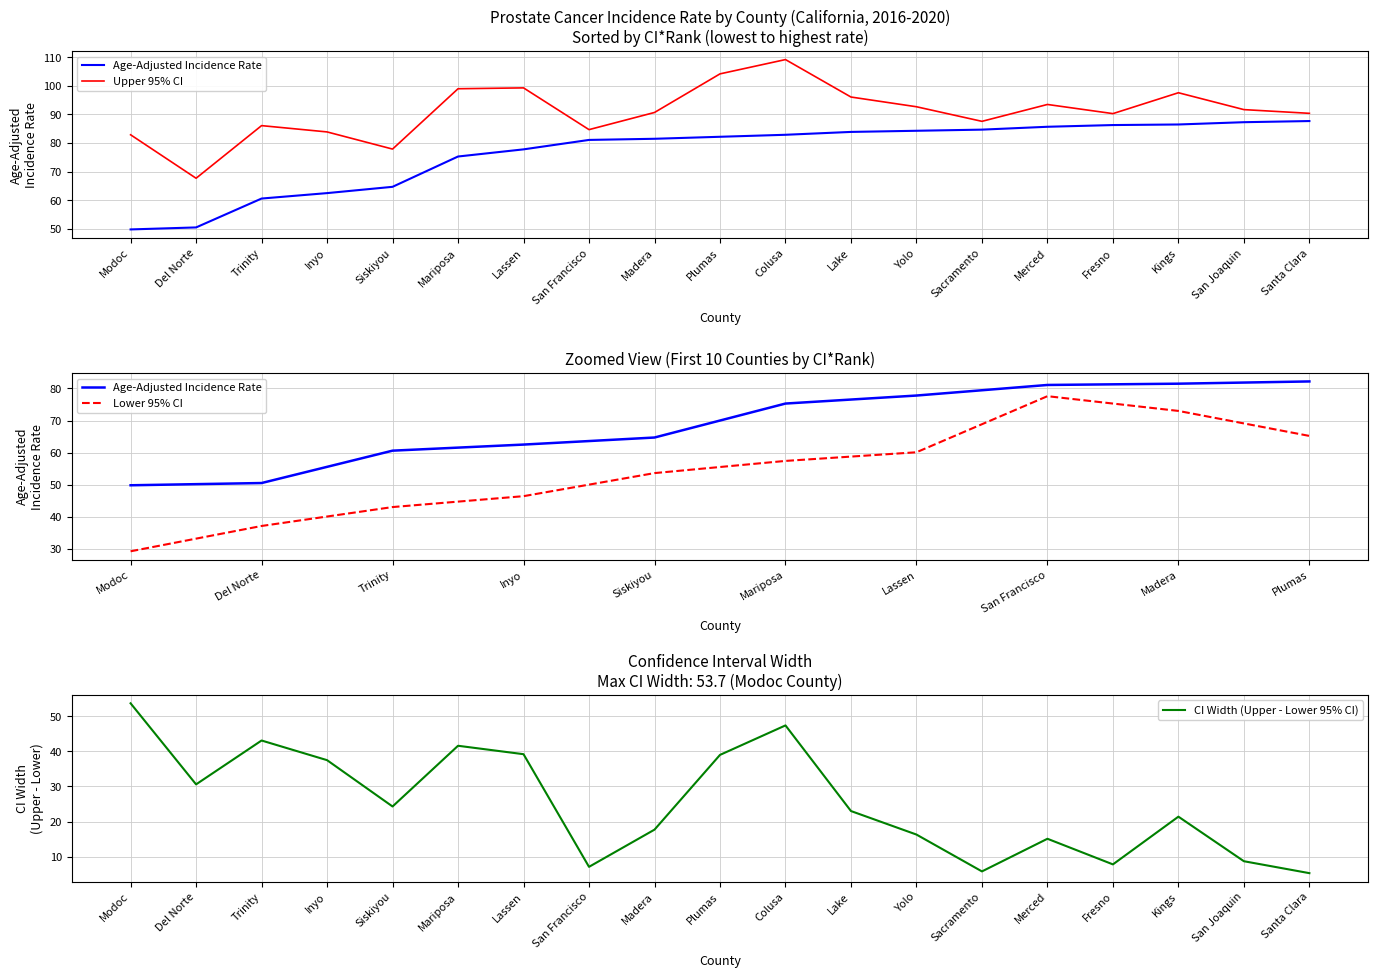

Is it true that Age-Adjusted Incidence Rate equals 86.5 at Kings?

True